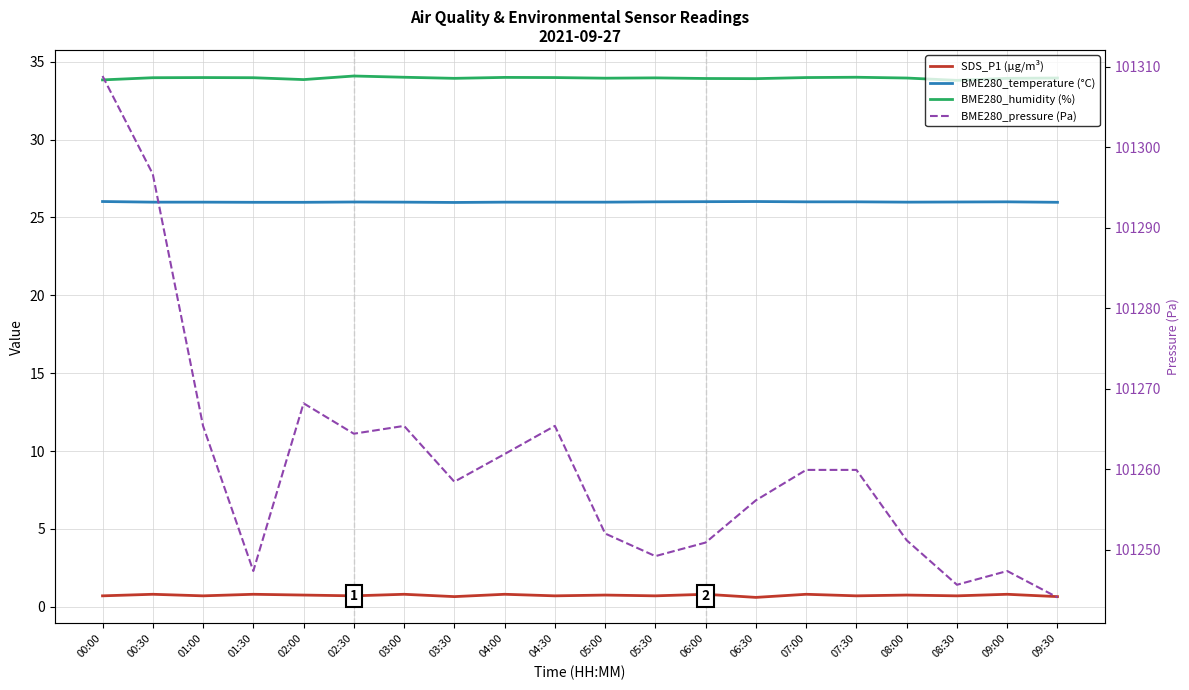

Reading left to right, transcribe all the data shown in this chart.

SDS_P1 (µg/m³): 0.7	0.8	0.7	0.8	0.8	0.7	0.8	0.7	0.8	0.7	0.8	0.7	0.8	0.6	0.8	0.7	0.8	0.7	0.8	0.7
BME280_temperature (°C): 26.0	26.0	26.0	26.0	26.0	26.0	26.0	26.0	26.0	26.0	26.0	26.0	26.0	26.0	26.0	26.0	26.0	26.0	26.0	26.0
BME280_humidity (%): 33.8	34.0	34.0	34.0	33.9	34.1	34.0	33.9	34.0	34.0	33.9	34.0	33.9	33.9	34.0	34.0	34.0	33.8	33.9	34.0
BME280_pressure (Pa): 101308.9	101296.7	101265.4	101247.3	101268.2	101264.4	101265.4	101258.4	101261.9	101265.4	101252.0	101249.2	101250.9	101256.1	101259.9	101259.9	101251.2	101245.6	101247.3	101244.1